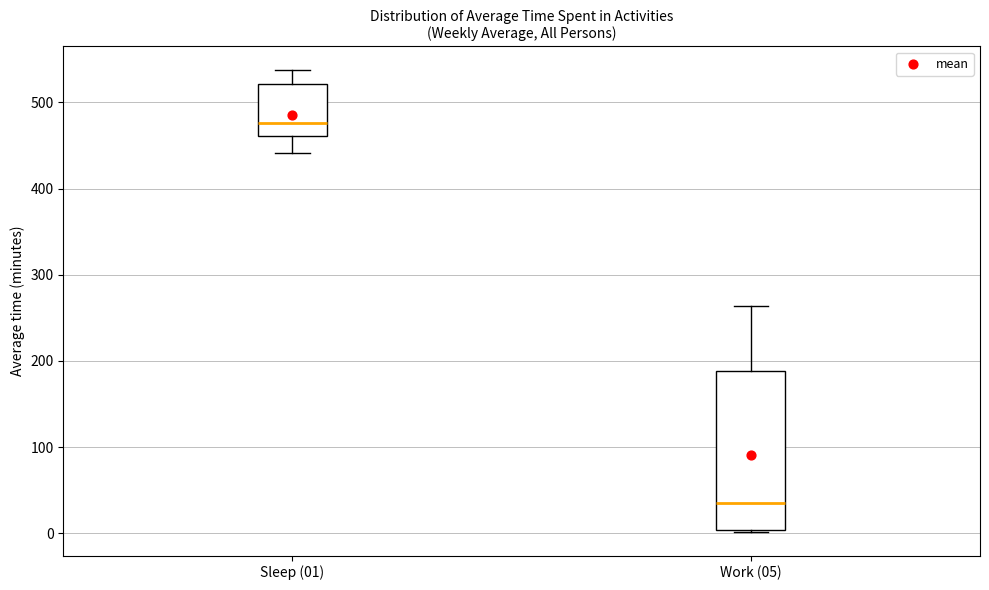

Where is the lower edge of the box for Sleep (01) on the y-axis? The values are not printed on the chart, so give them approximately, as read against the axis.

460